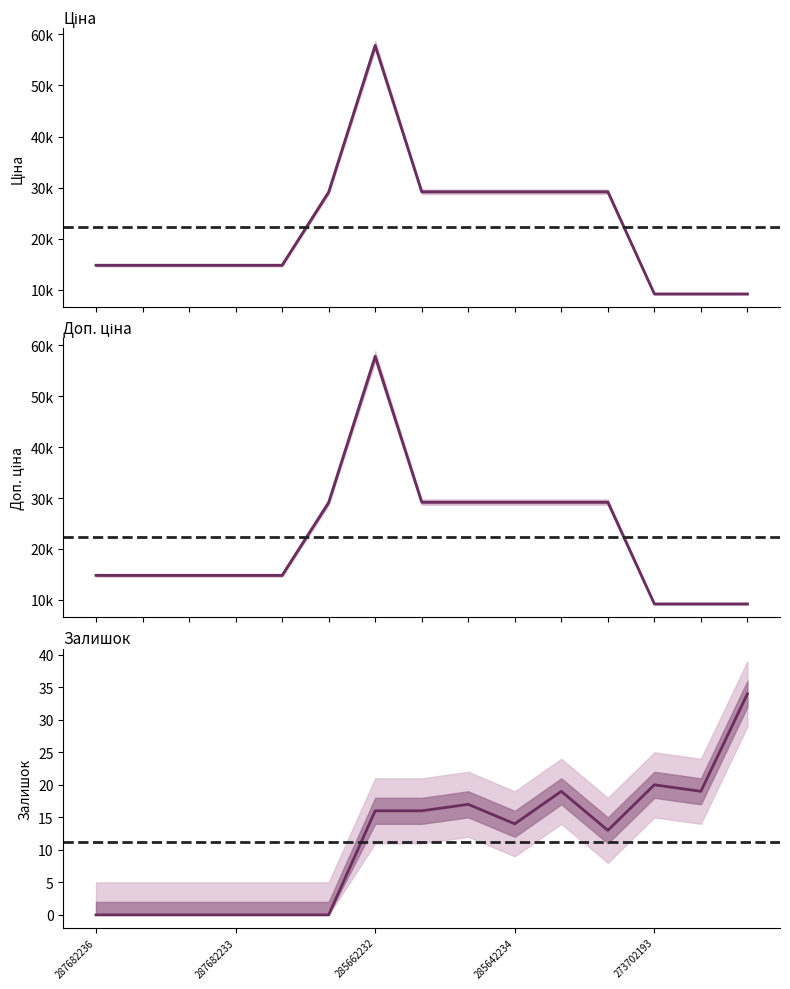

Where is the first local maximum for Доп. ціна?

285662232